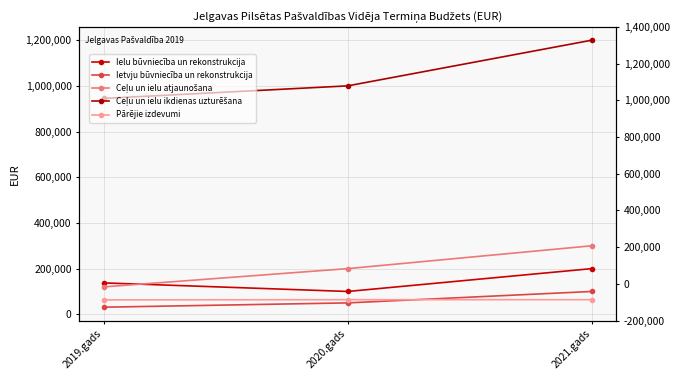

Which series changed the most between 2020.gads and 2021.gads?

Ceļu un ielu ikdienas uzturēšana